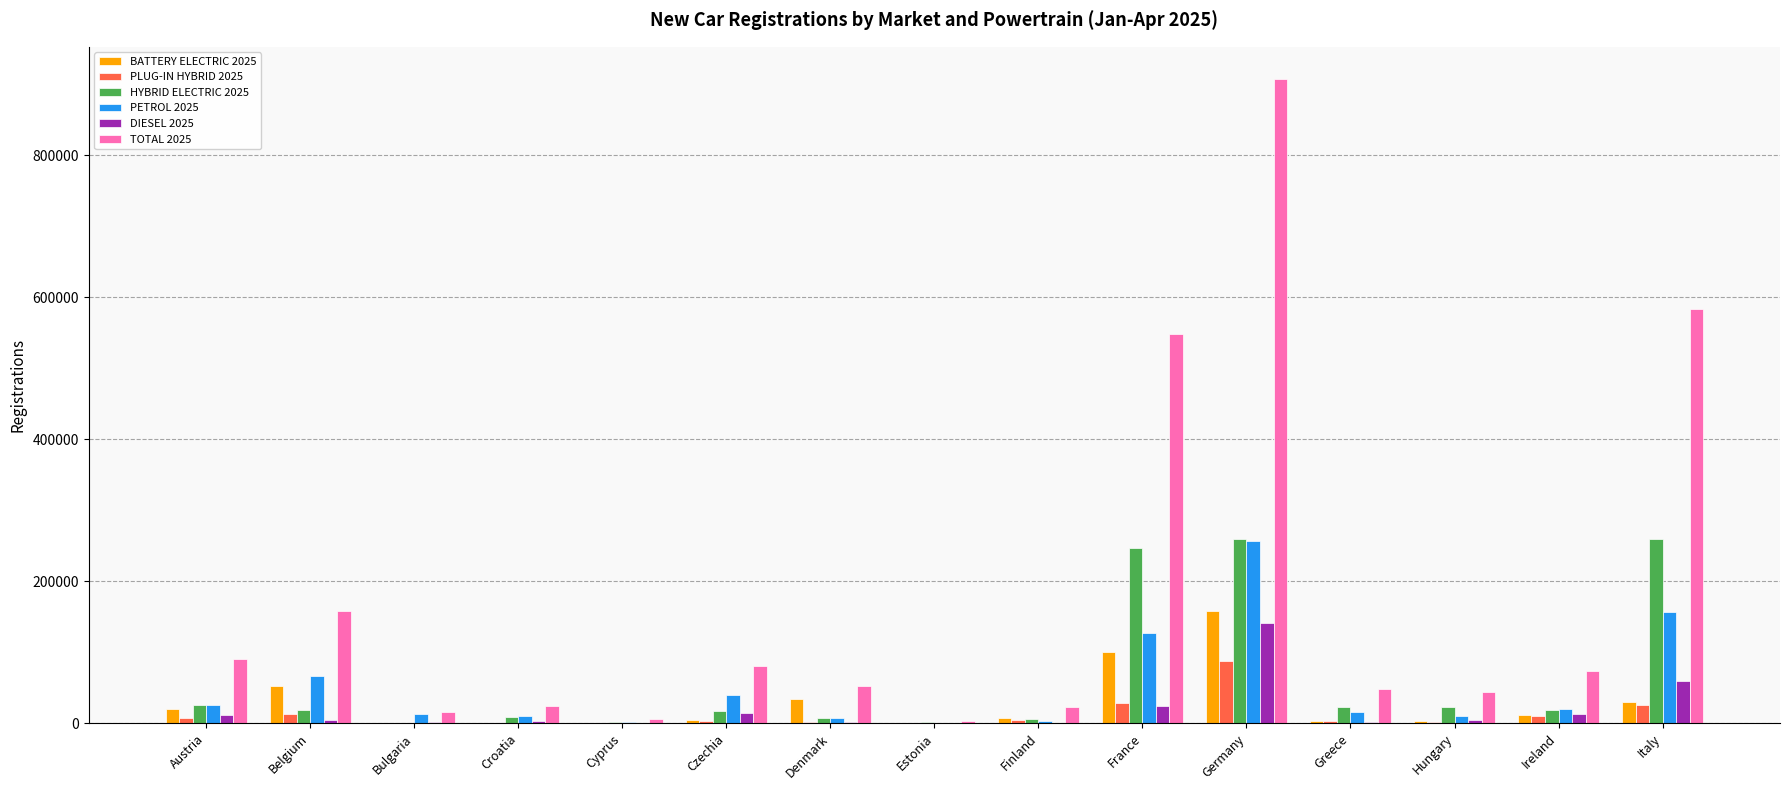

True or false: DIESEL 2025 has a value of 58947 at Italy.

True